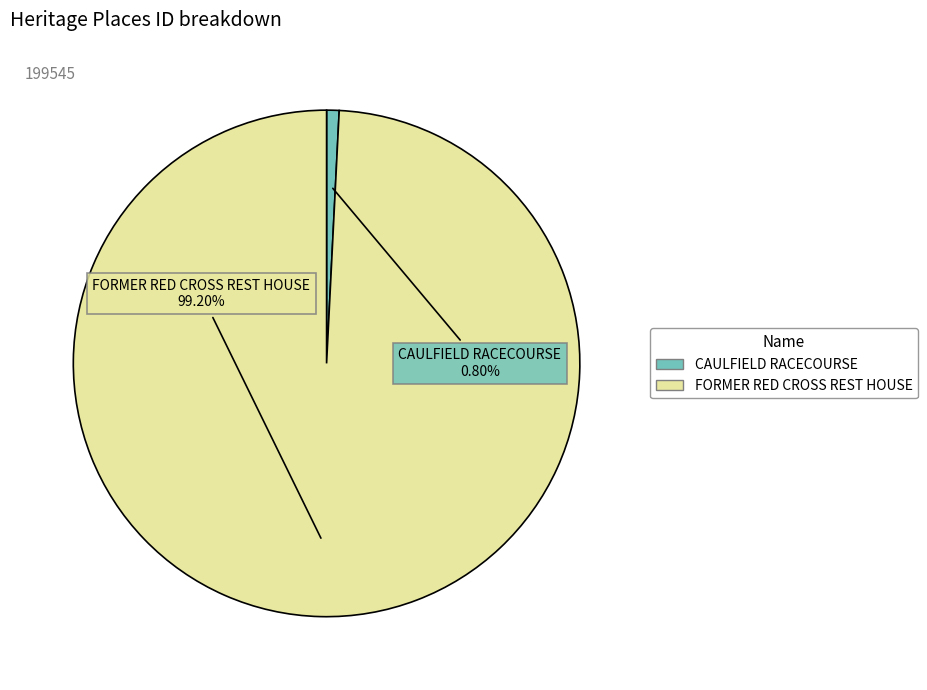

Which has a higher value, CAULFIELD RACECOURSE or FORMER RED CROSS REST HOUSE?

FORMER RED CROSS REST HOUSE